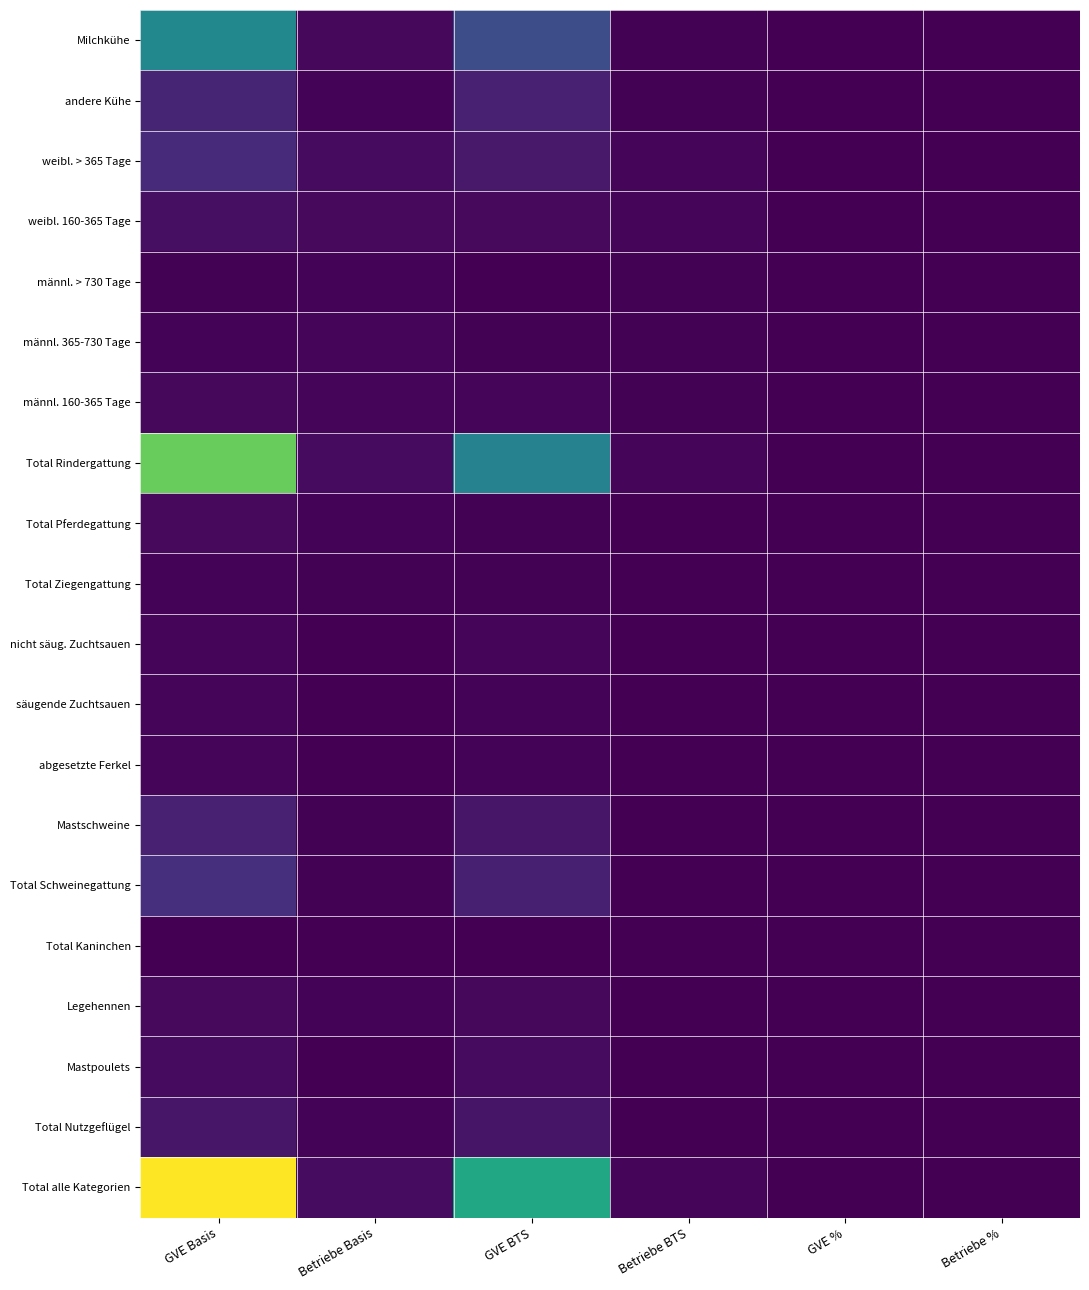

What is the greatest value displayed?

1190189.0